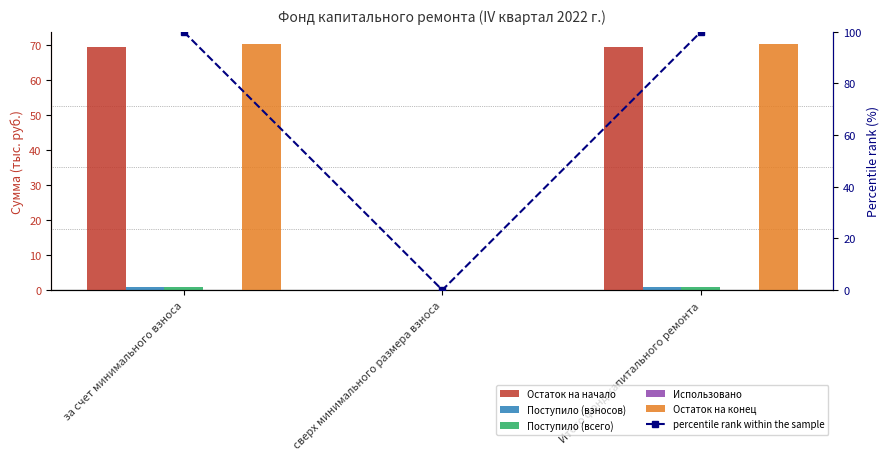

What is the difference between the Остаток на начало values at сверх минимального размера взноса and Итого фонд капитального ремонта?

69.6